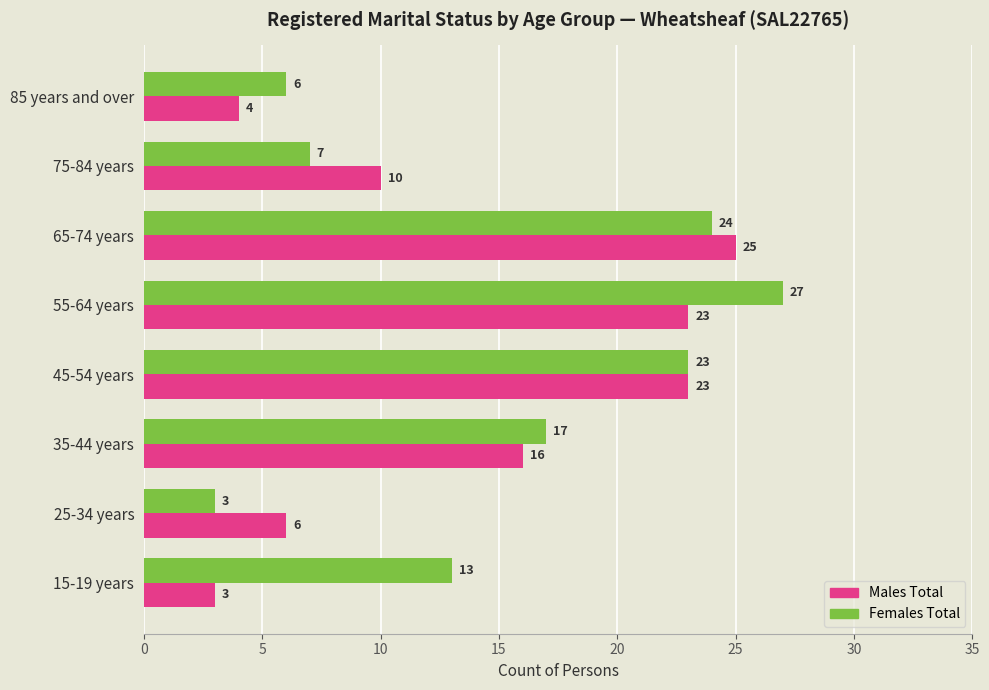

Which series changed the most between 45-54 years and 65-74 years?

Males Total